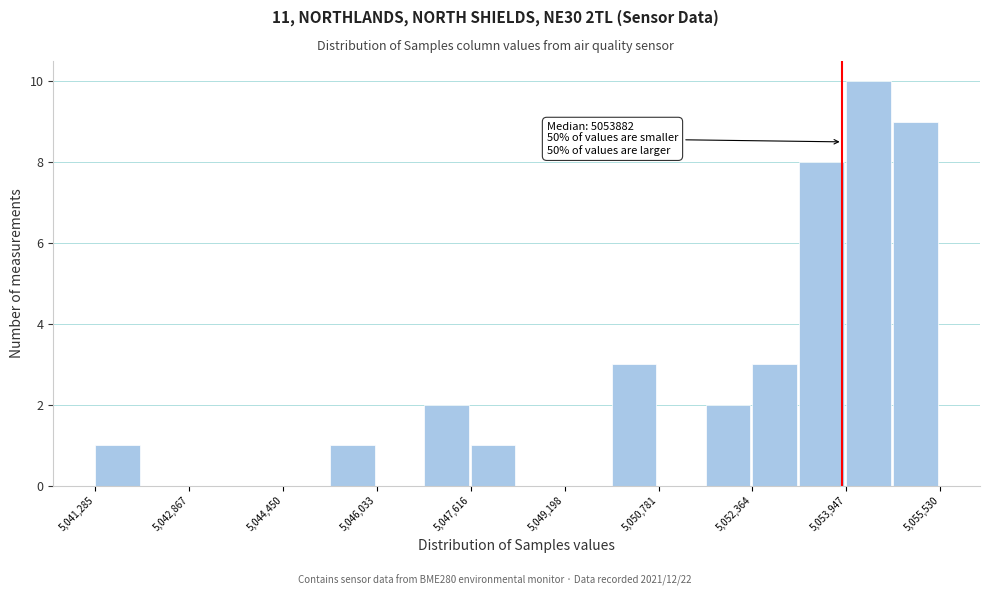

Read against the x-axis, roughly where is the centre of the tallest bar?

5054400